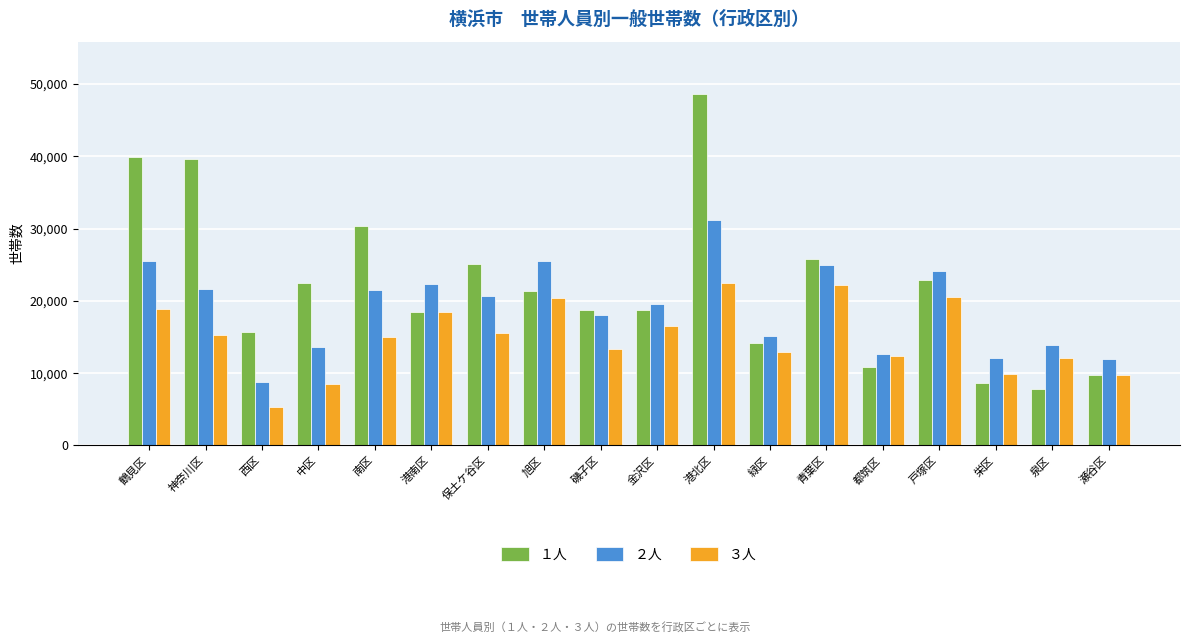

At which category is the sum across all series the highest?

港北区